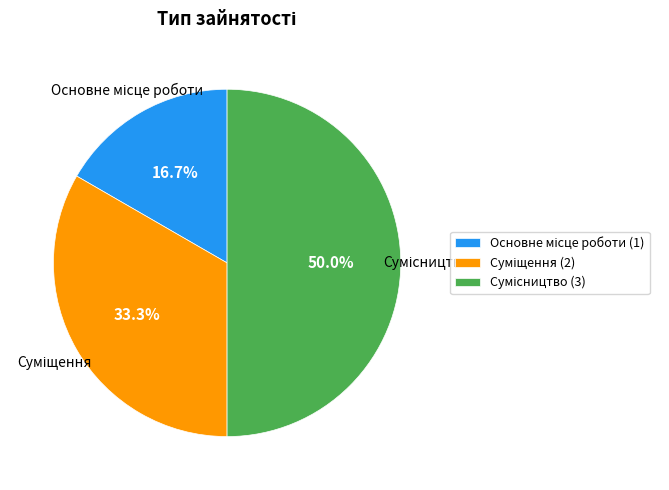

To the nearest percent, what portion does Основне місце роботи represent?

17%